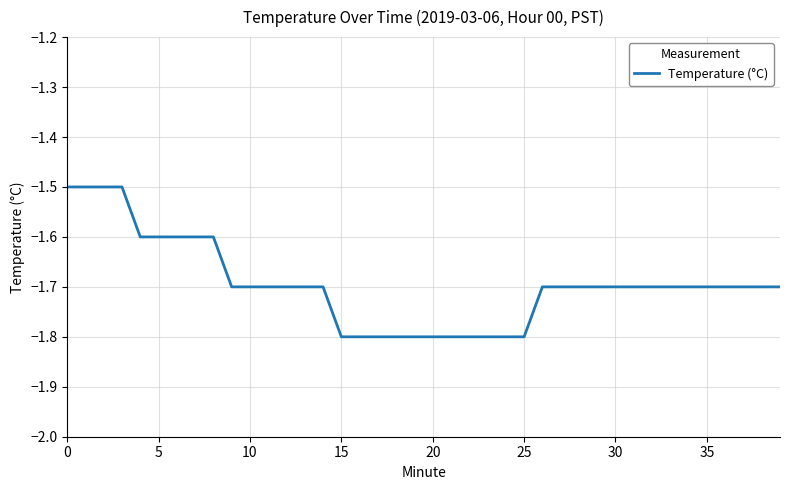

How many distinct data groups are displayed?

1